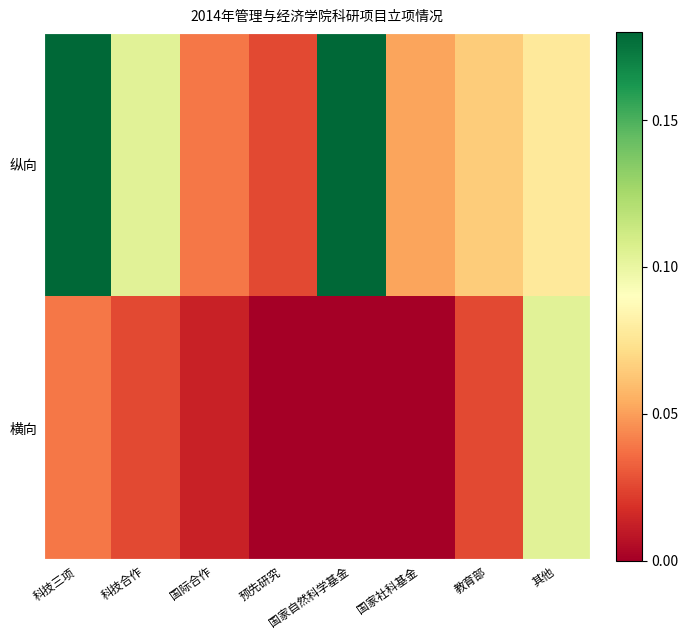

Which label corresponds to the largest value in the chart?

国家自然科学基金